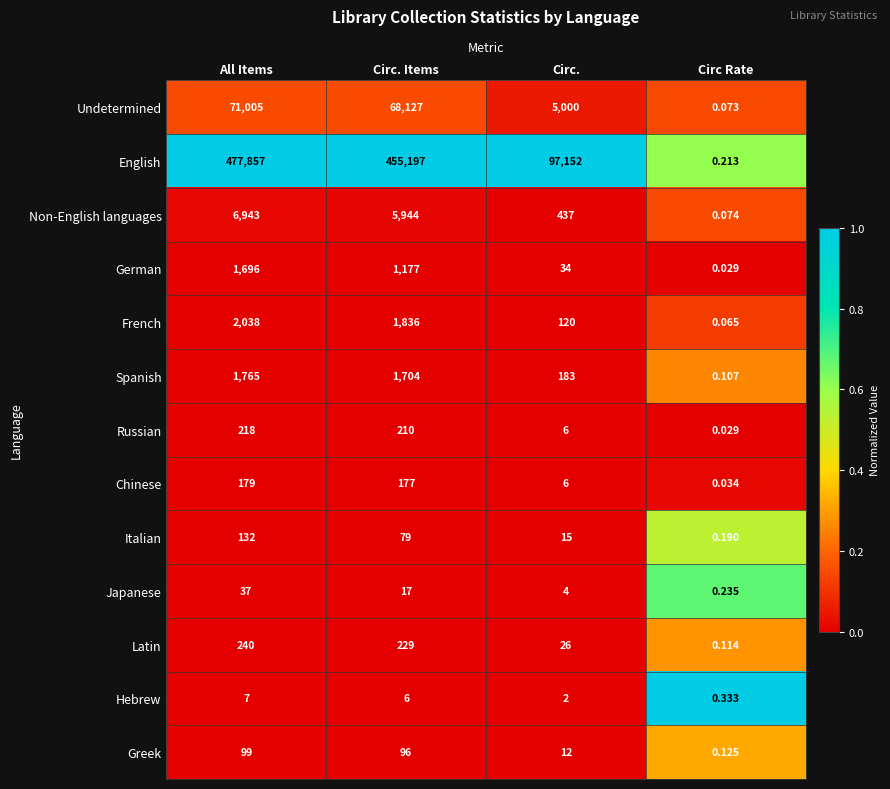

At which category does the chart reach its peak across all series?

All Items